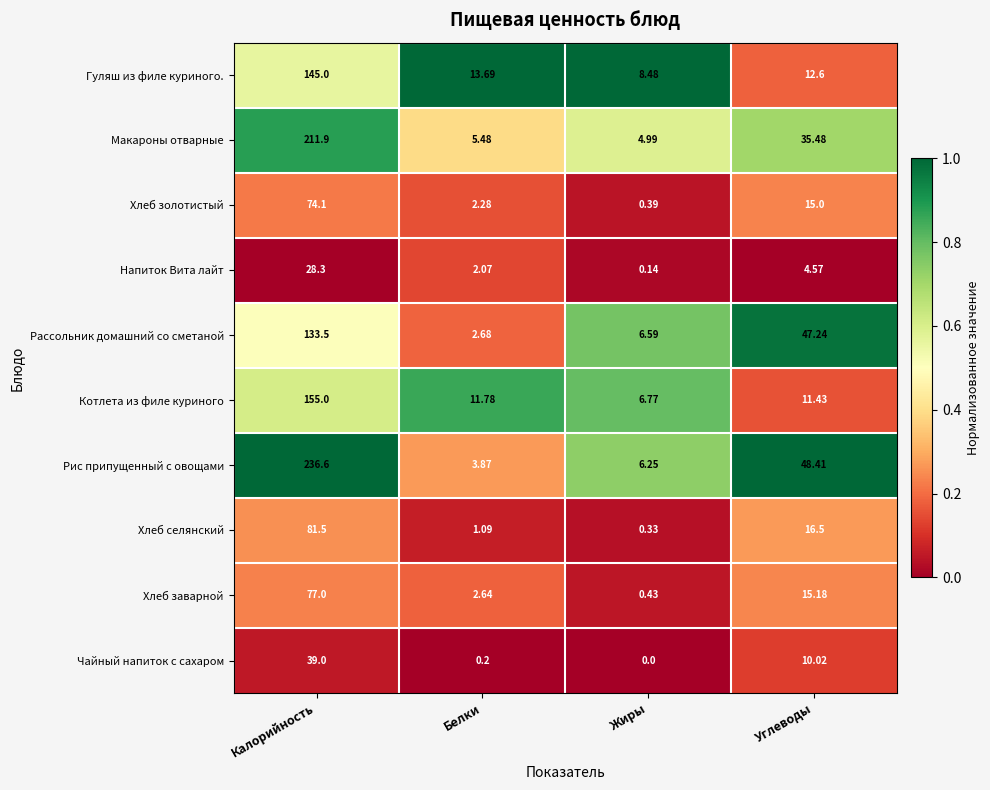

At which label does Напиток Вита лайт first exceed 4?

Калорийность